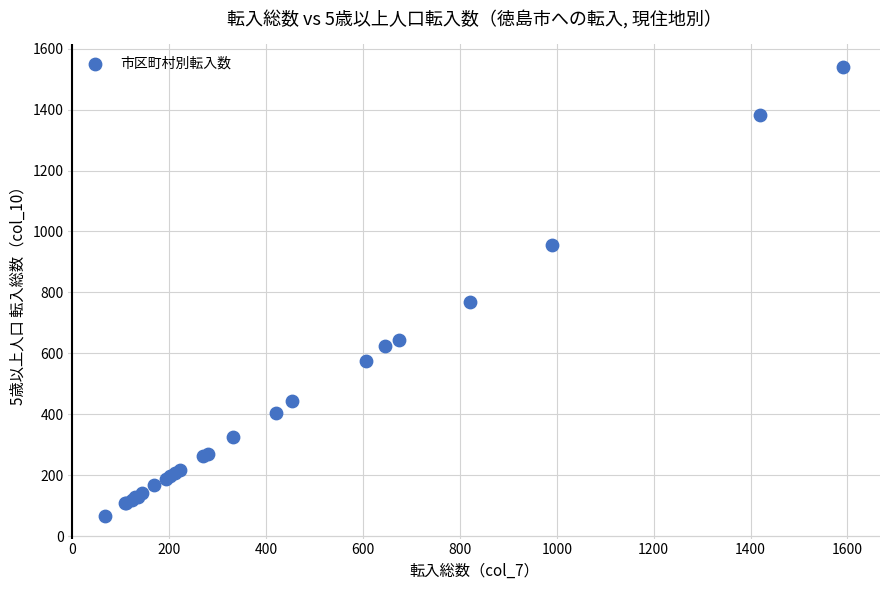

What Y value in the scatter plot is closest to 803?

768